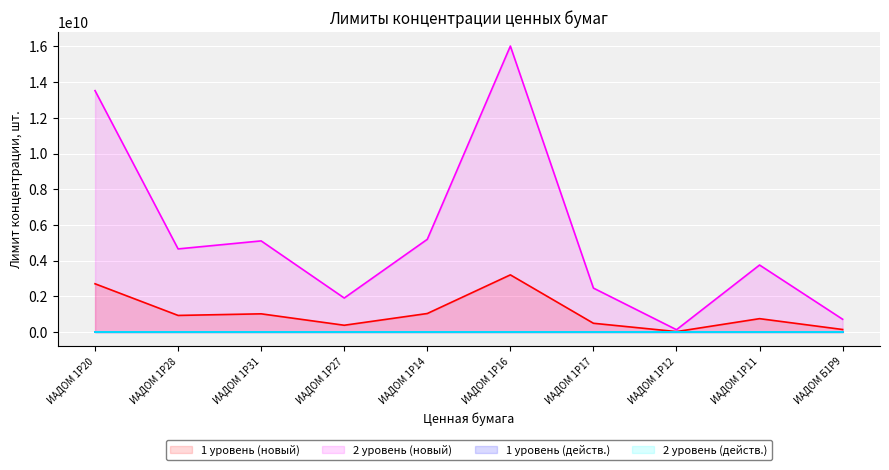

Which has a higher value, ИАДОМ 1P16 or ИАДОМ 1P27?

ИАДОМ 1P16